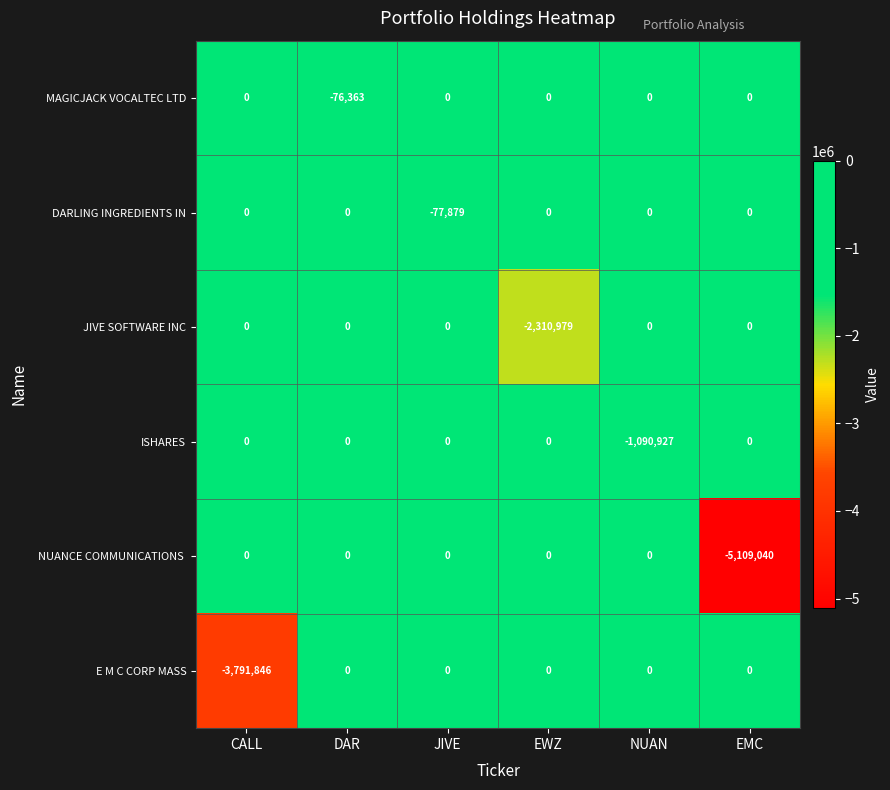

The value of JIVE SOFTWARE INC at NUAN is -1219482. True or false?

False